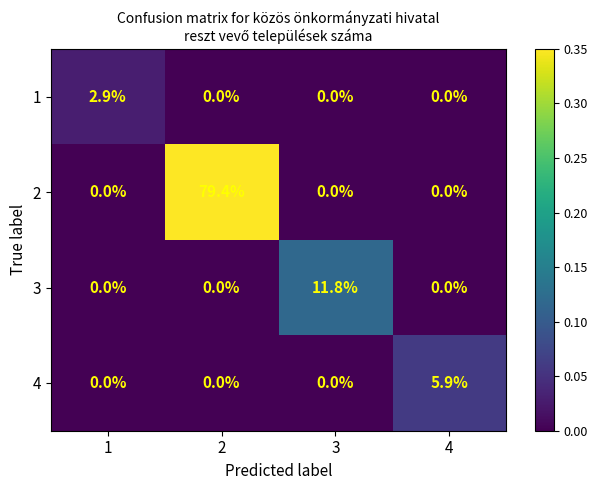

Is it true that 2 equals -46.8 at 3?

False